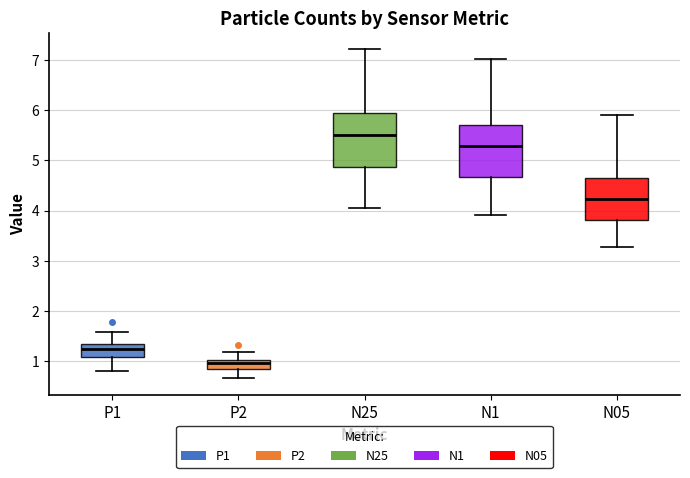

Where is the upper edge of the box for P2 on the y-axis? The values are not printed on the chart, so give them approximately, as read against the axis.

1.0